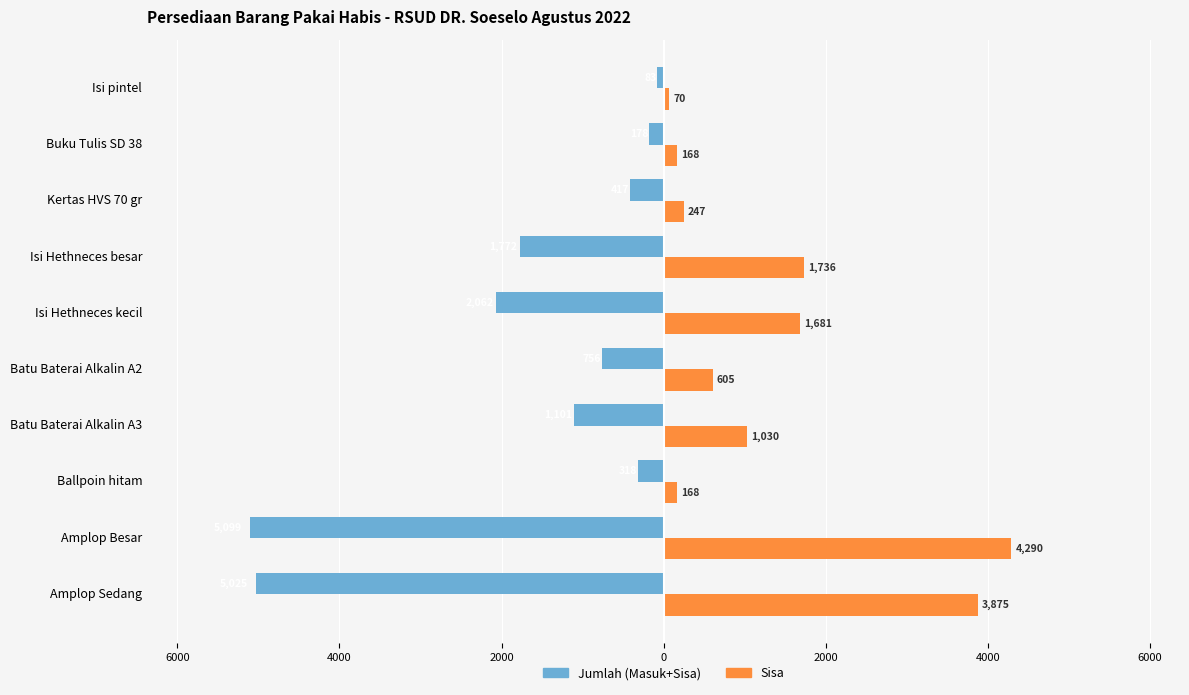

What are all the series names shown in the legend?

Jumlah (Masuk+Sisa), Sisa